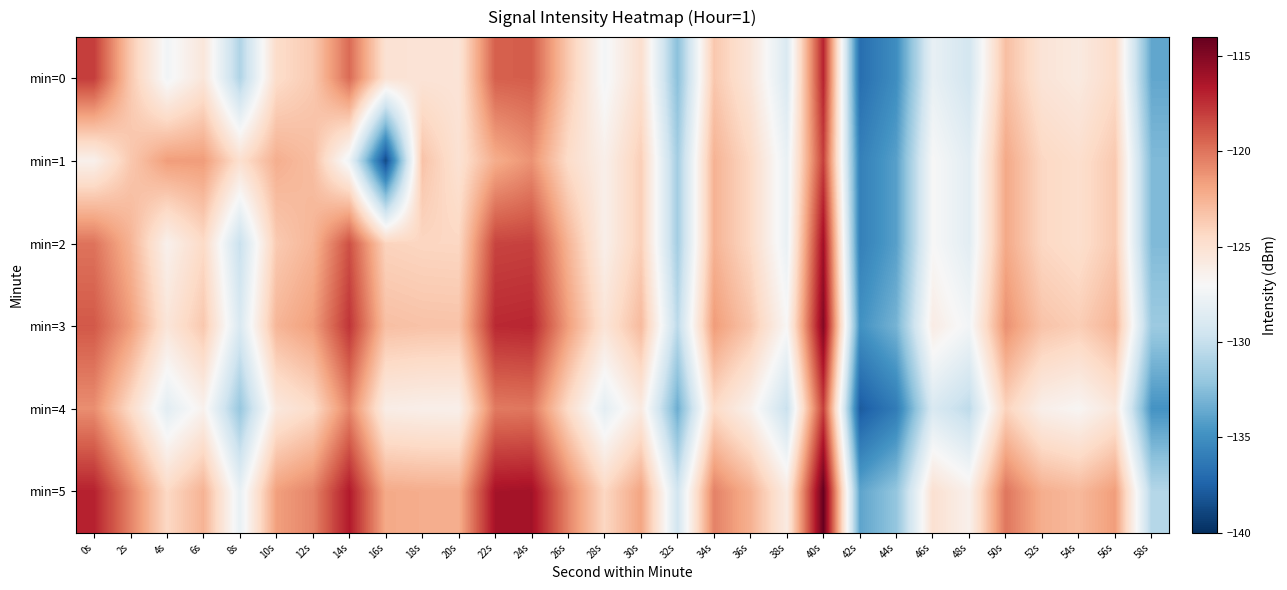

Reading left to right, list all the values displayed in this chart.

min=0: 0s=-118.0	2s=-123.5	4s=-127.4	6s=-125.5	8s=-130.9	10s=-124.6	12s=-123.6	14s=-119.7	16s=-125.1	18s=-125.2	20s=-125.3	22s=-119.2	24s=-119.1	26s=-123.6	28s=-127.3	30s=-124.8	32s=-132.4	34s=-123.5	36s=-125.4	38s=-128.9	40s=-117.0	42s=-136.8	44s=-135.1	46s=-128.0	48s=-129.4	50s=-123.1	52s=-125.3	54s=-125.8	56s=-124.6	58s=-133.7
min=1: 0s=-126.4	2s=-123.5	4s=-121.5	6s=-121.5	8s=-124.9	10s=-122.3	12s=-123.0	14s=-127.6	16s=-138.7	18s=-123.3	20s=-125.1	22s=-122.2	24s=-121.1	26s=-124.6	28s=-126.3	30s=-123.8	32s=-131.4	34s=-122.5	36s=-124.4	38s=-127.9	40s=-118.0	42s=-135.8	44s=-134.1	46s=-127.0	48s=-128.4	50s=-122.1	52s=-124.3	54s=-124.8	56s=-123.6	58s=-132.7
min=2: 0s=-120.0	2s=-122.5	4s=-126.4	6s=-124.5	8s=-129.9	10s=-123.6	12s=-122.6	14s=-118.7	16s=-124.1	18s=-124.2	20s=-124.3	22s=-118.2	24s=-118.1	26s=-122.6	28s=-126.3	30s=-123.8	32s=-131.4	34s=-122.5	36s=-124.4	38s=-127.9	40s=-116.0	42s=-135.8	44s=-134.1	46s=-127.0	48s=-128.4	50s=-122.1	52s=-124.3	54s=-124.8	56s=-123.6	58s=-132.7
min=3: 0s=-119.0	2s=-121.5	4s=-125.4	6s=-123.5	8s=-128.9	10s=-122.6	12s=-121.6	14s=-117.7	16s=-123.1	18s=-123.2	20s=-123.3	22s=-117.2	24s=-117.1	26s=-121.6	28s=-125.3	30s=-122.8	32s=-130.4	34s=-121.5	36s=-123.4	38s=-126.9	40s=-115.0	42s=-134.8	44s=-133.1	46s=-126.0	48s=-127.4	50s=-121.1	52s=-123.3	54s=-123.8	56s=-122.6	58s=-131.7
min=4: 0s=-121.0	2s=-124.5	4s=-128.4	6s=-126.5	8s=-131.9	10s=-125.6	12s=-124.6	14s=-120.7	16s=-126.1	18s=-126.2	20s=-126.3	22s=-120.2	24s=-120.1	26s=-124.6	28s=-128.3	30s=-125.8	32s=-133.4	34s=-124.5	36s=-126.4	38s=-129.9	40s=-118.0	42s=-137.8	44s=-136.1	46s=-129.0	48s=-130.4	50s=-124.1	52s=-126.3	54s=-126.8	56s=-125.6	58s=-134.7
min=5: 0s=-117.0	2s=-120.5	4s=-124.4	6s=-122.5	8s=-127.9	10s=-121.6	12s=-120.6	14s=-116.7	16s=-122.1	18s=-122.2	20s=-122.3	22s=-116.2	24s=-116.1	26s=-120.6	28s=-124.3	30s=-121.8	32s=-129.4	34s=-120.5	36s=-122.4	38s=-125.9	40s=-114.0	42s=-133.8	44s=-132.1	46s=-125.0	48s=-126.4	50s=-120.1	52s=-122.3	54s=-122.8	56s=-121.6	58s=-130.7